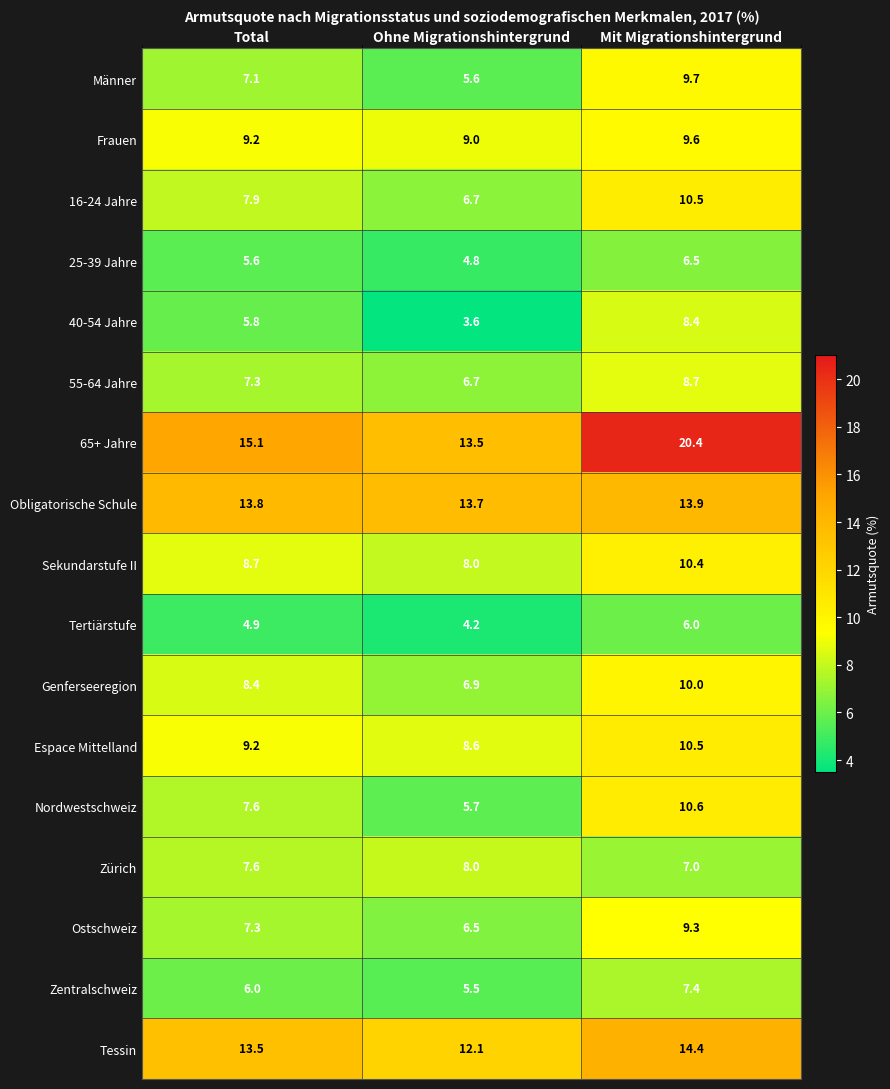

Which series has the largest total across all categories?

65+ Jahre